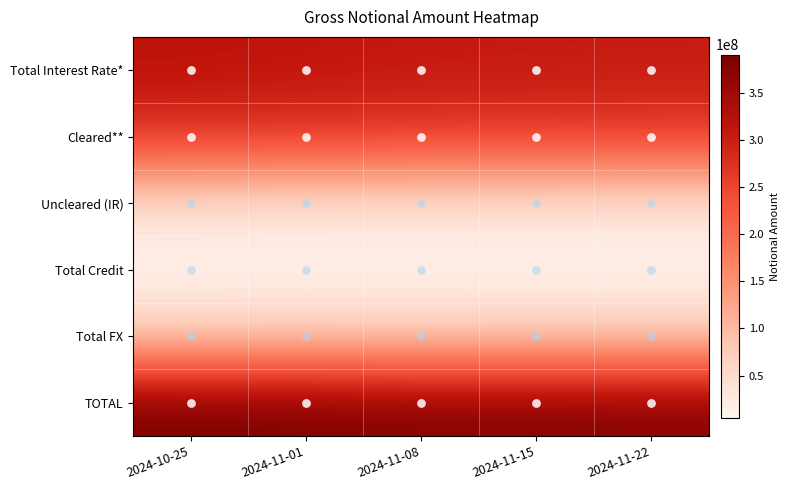

Which category has the highest value across all series?

2024-10-25